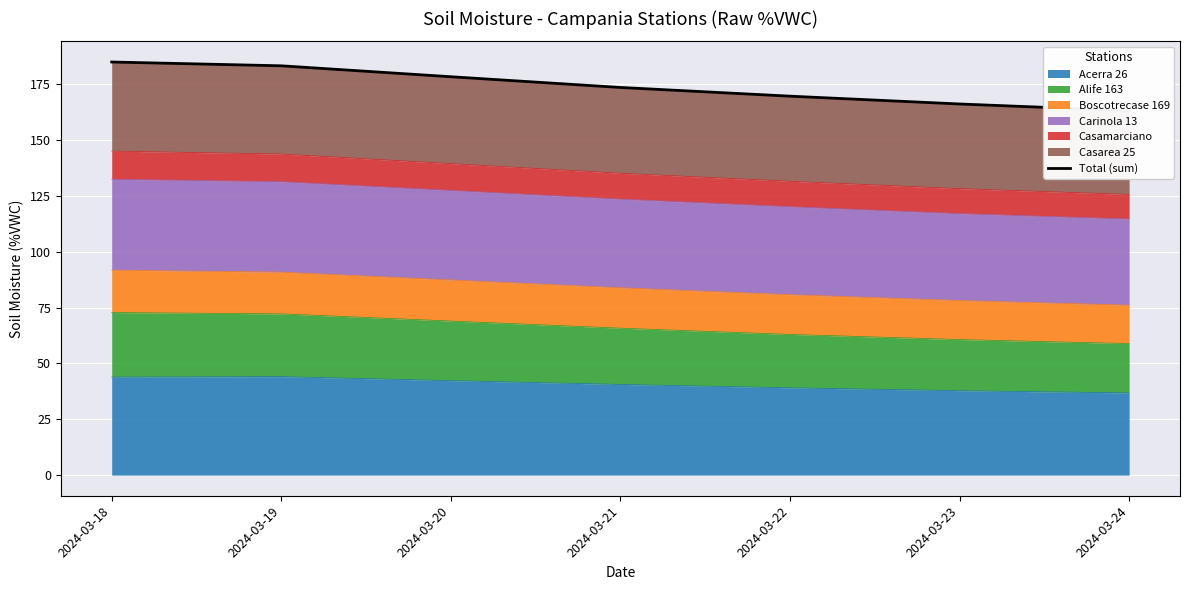

What is the value of the 1st point from the left?

185.0